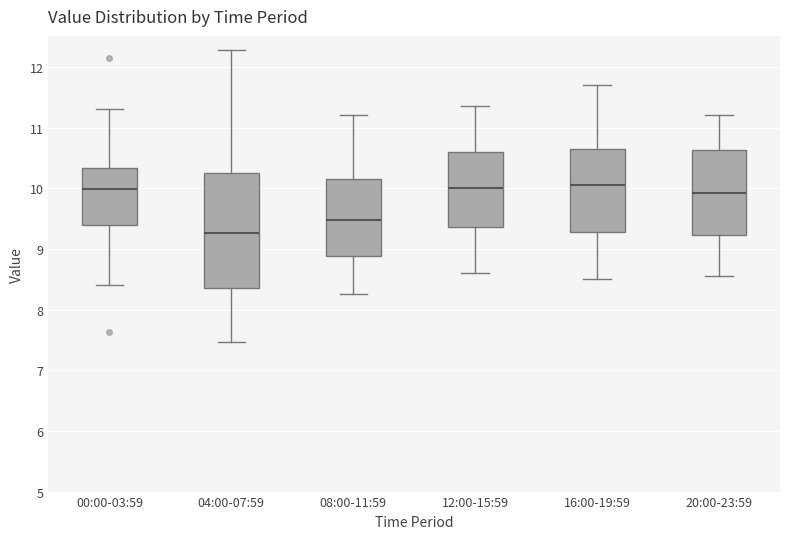

Reading left to right, transcribe this box plot: for each box, give where its median line is, the range the box spans, and where its two whiskers end, as read against the y-axis. The values are not printed on the chart, so give them approximately, as read against the axis.

00:00-03:59: median 10.0, box 9.4 to 10.3, whiskers 8.4 to 11.3
04:00-07:59: median 9.3, box 8.4 to 10.2, whiskers 7.5 to 12.3
08:00-11:59: median 9.5, box 8.9 to 10.1, whiskers 8.3 to 11.2
12:00-15:59: median 10.0, box 9.4 to 10.6, whiskers 8.6 to 11.4
16:00-19:59: median 10.1, box 9.3 to 10.7, whiskers 8.5 to 11.7
20:00-23:59: median 9.9, box 9.2 to 10.6, whiskers 8.6 to 11.2